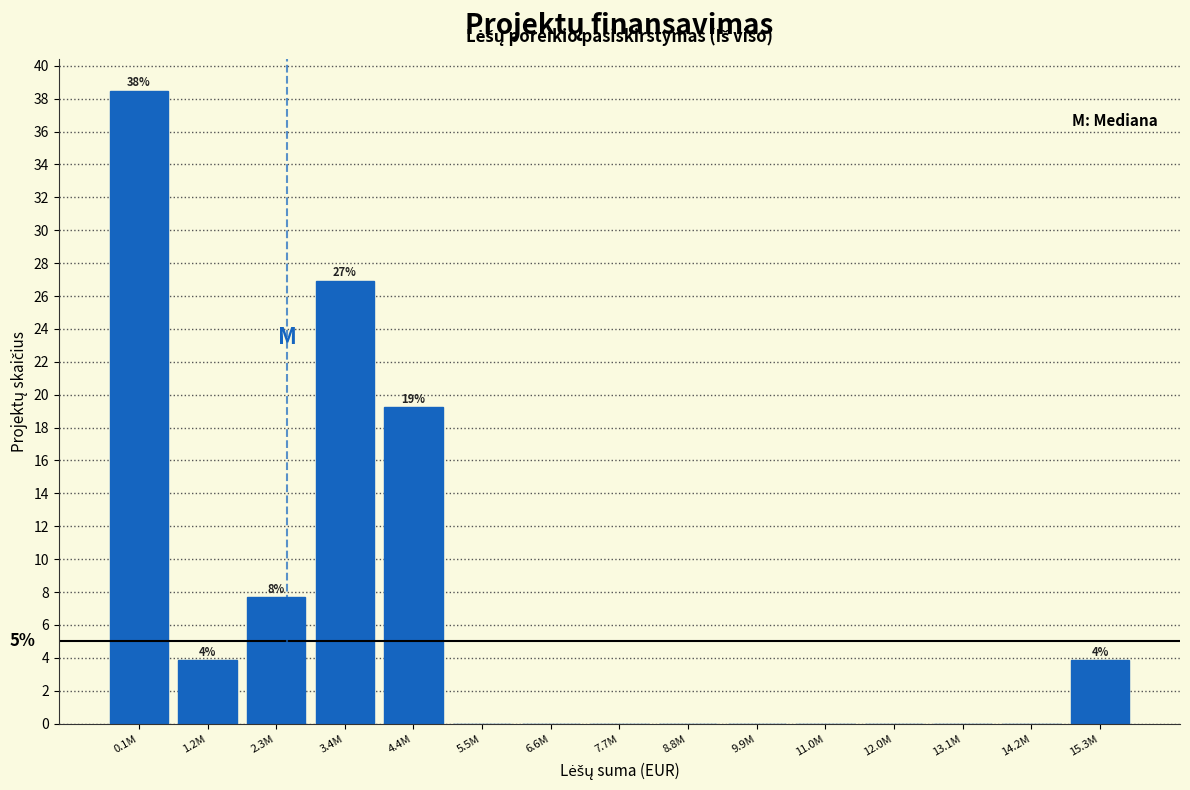

Reading left to right, transcribe all the data shown in this chart.

0.1M=38.5	1.2M=3.8	2.3M=7.7	3.4M=26.9	4.4M=19.2	5.5M=0.0	6.6M=0.0	7.7M=0.0	8.8M=0.0	9.9M=0.0	11.0M=0.0	12.0M=0.0	13.1M=0.0	14.2M=0.0	15.3M=3.8